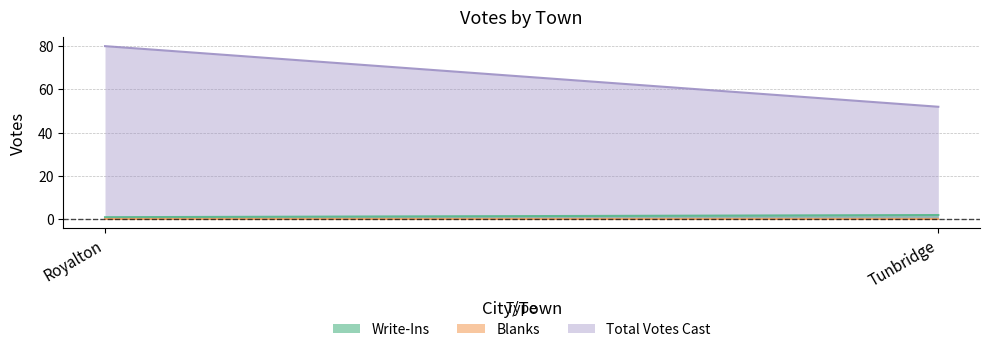

Is it true that Write-Ins equals 1 at Royalton?

False